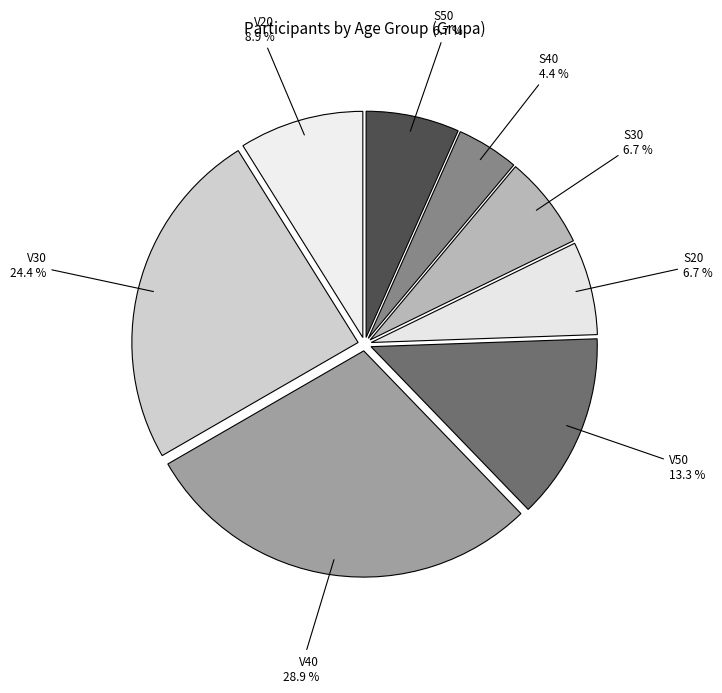

Rank the categories by value from highest to lowest.

V40, V30, V50, V20, S20, S30, S50, S40